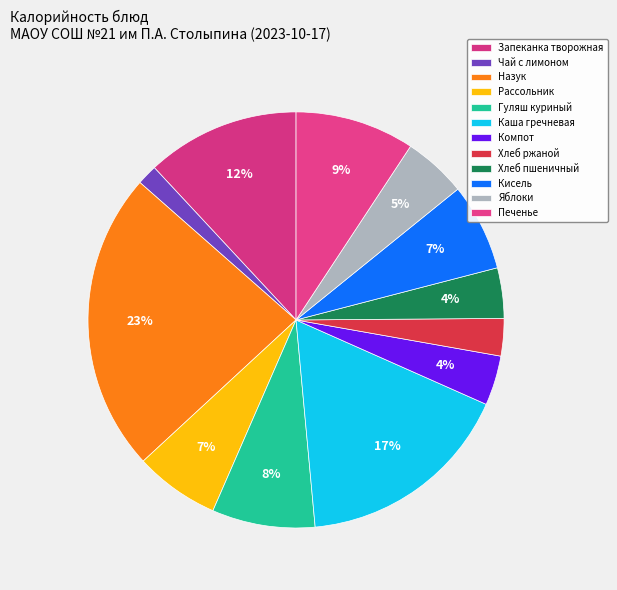

Count the number of slices in the pie.

12